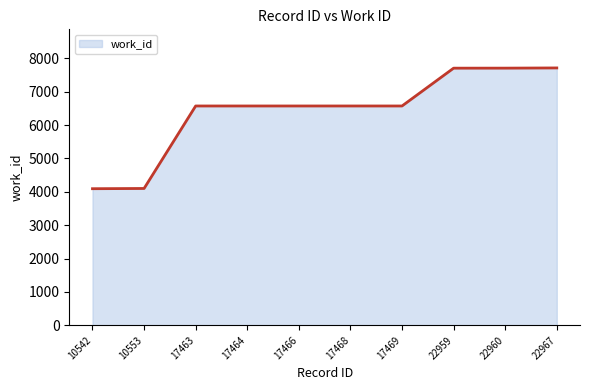

What is the sum of the values at 22960 and 17463?

14278